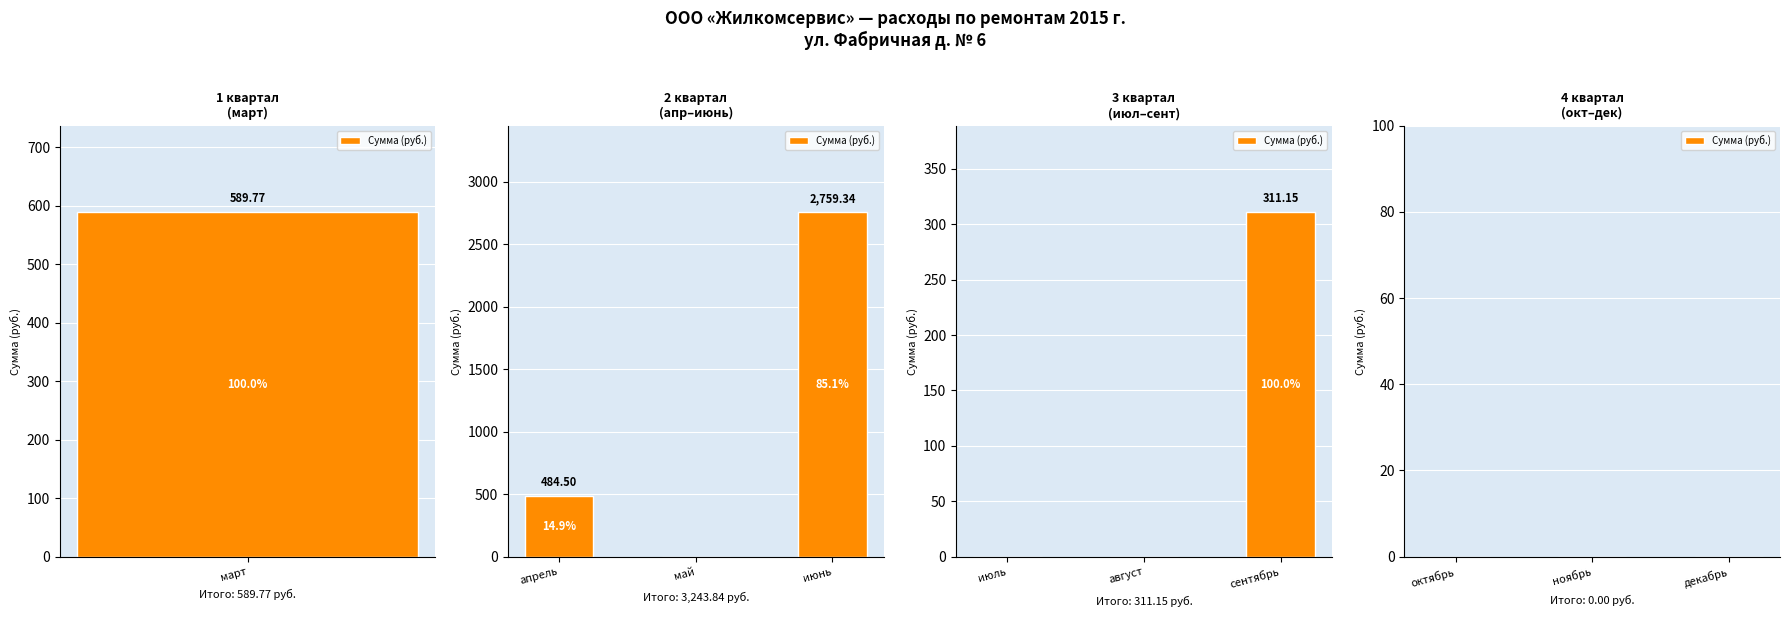

Is the value of 4 кв at 6 greater than the value of 3 кв at 9?

No